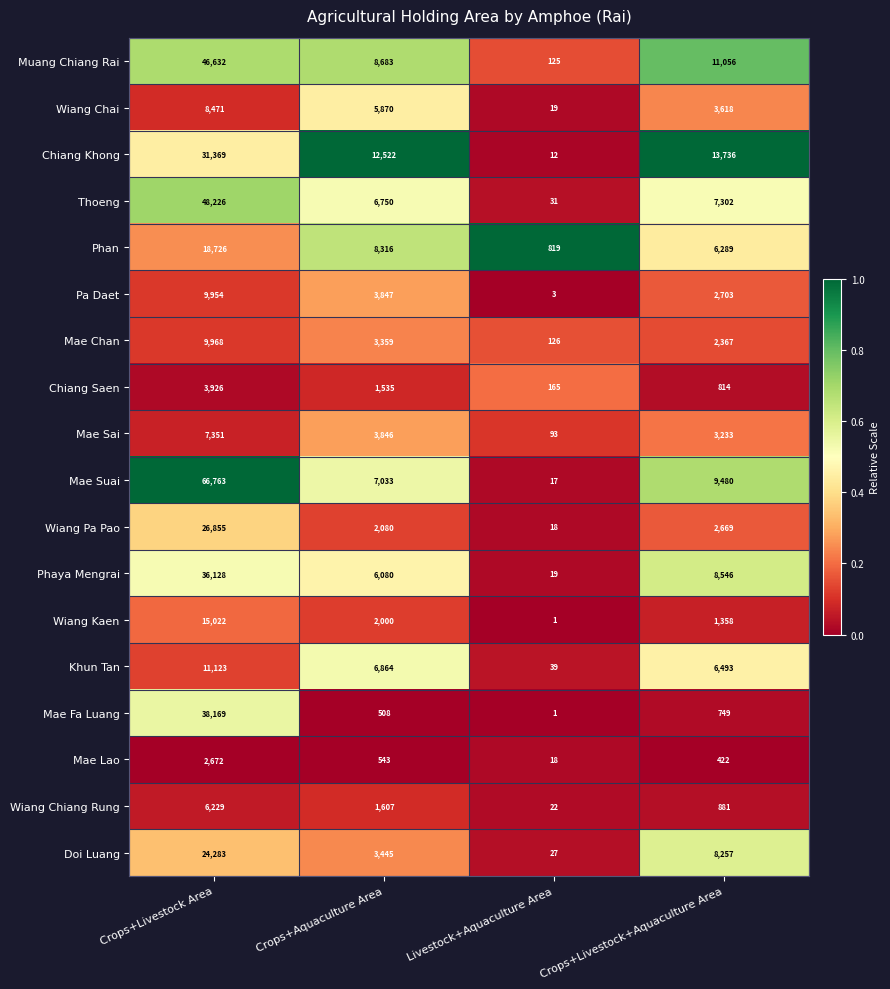

At which label is Mae Sai closest to 3722?

Crops+Aquaculture Area